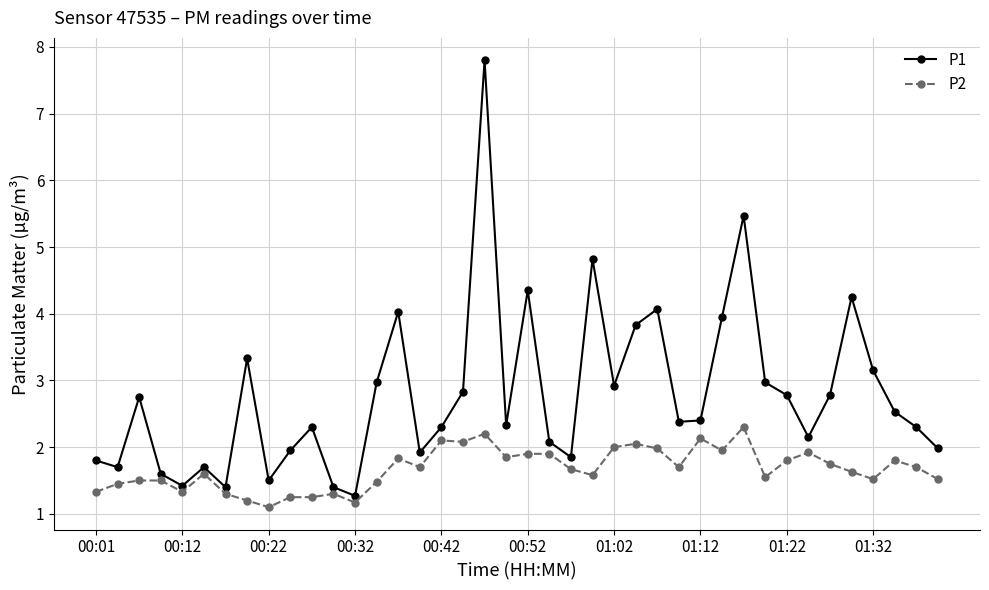

True or false: P1 and P2 intersect in this chart.

False